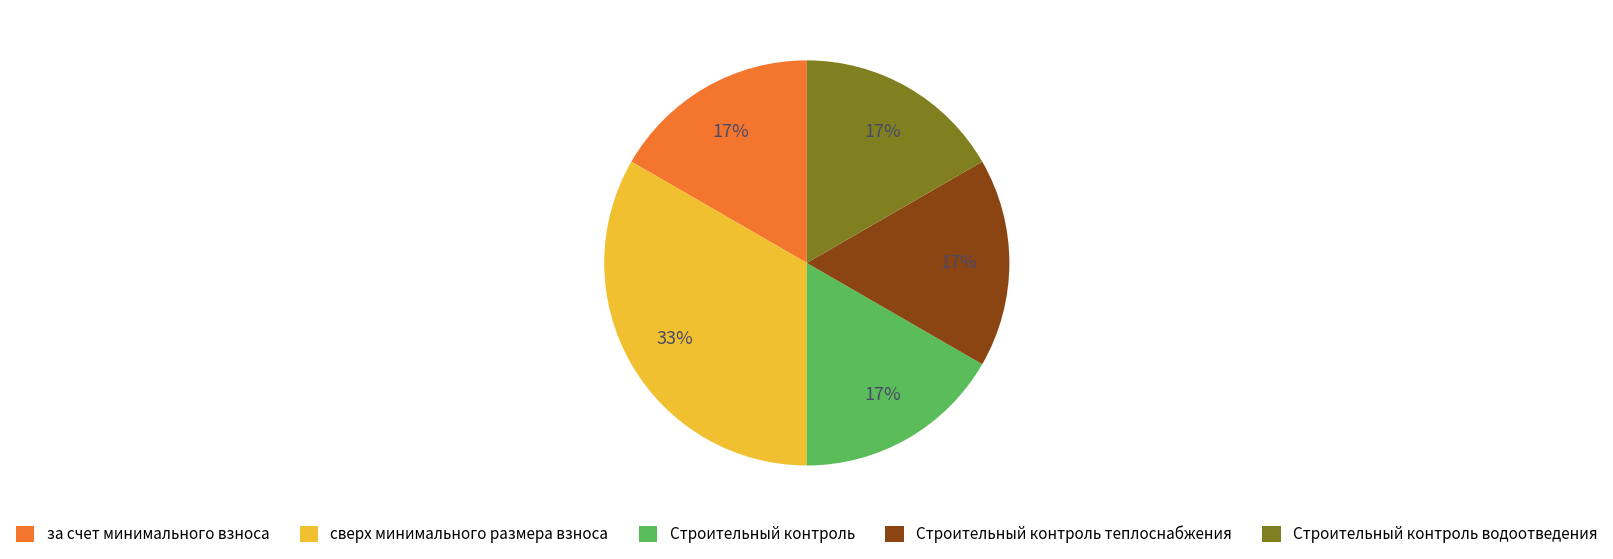

Is there a majority slice in this chart?

No